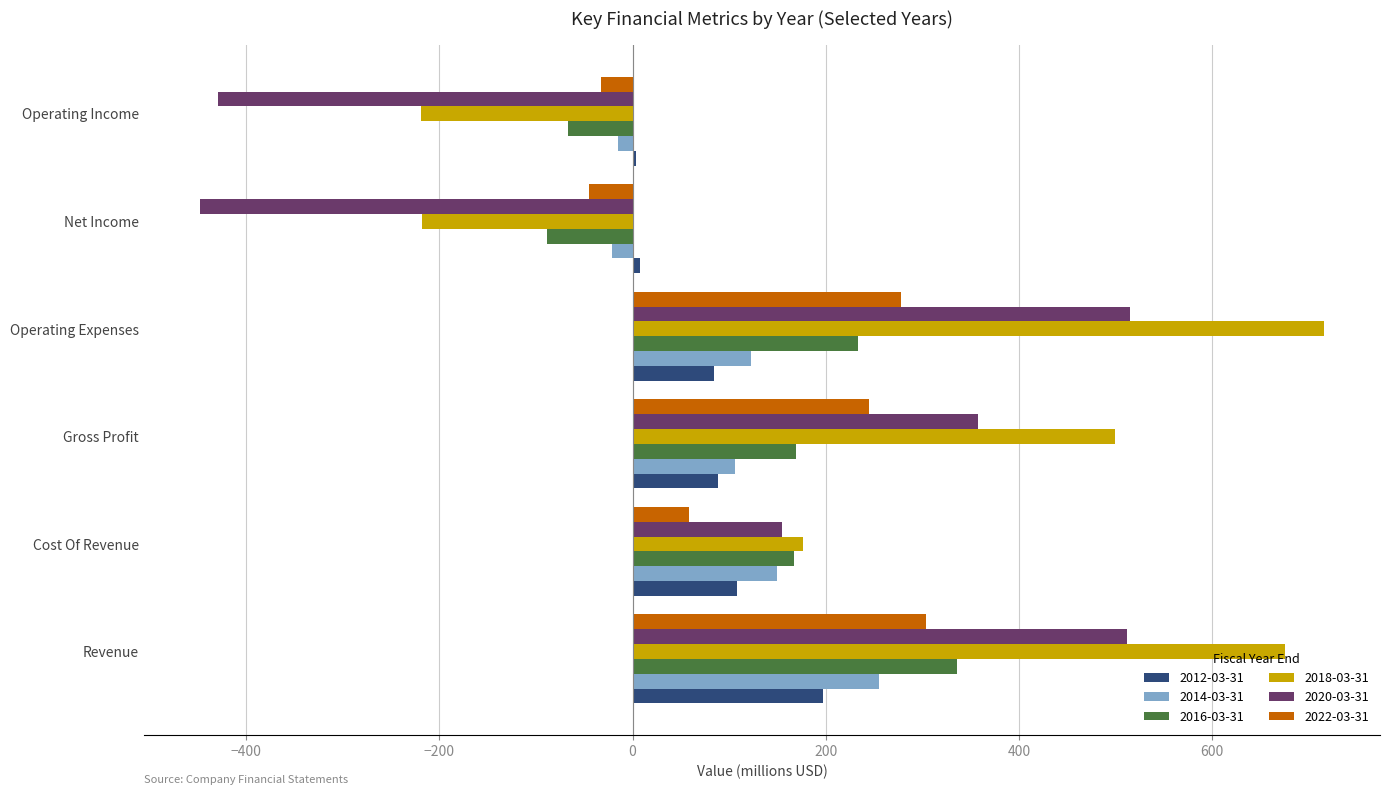

What is the total value across all series at Gross Profit?

1465.4